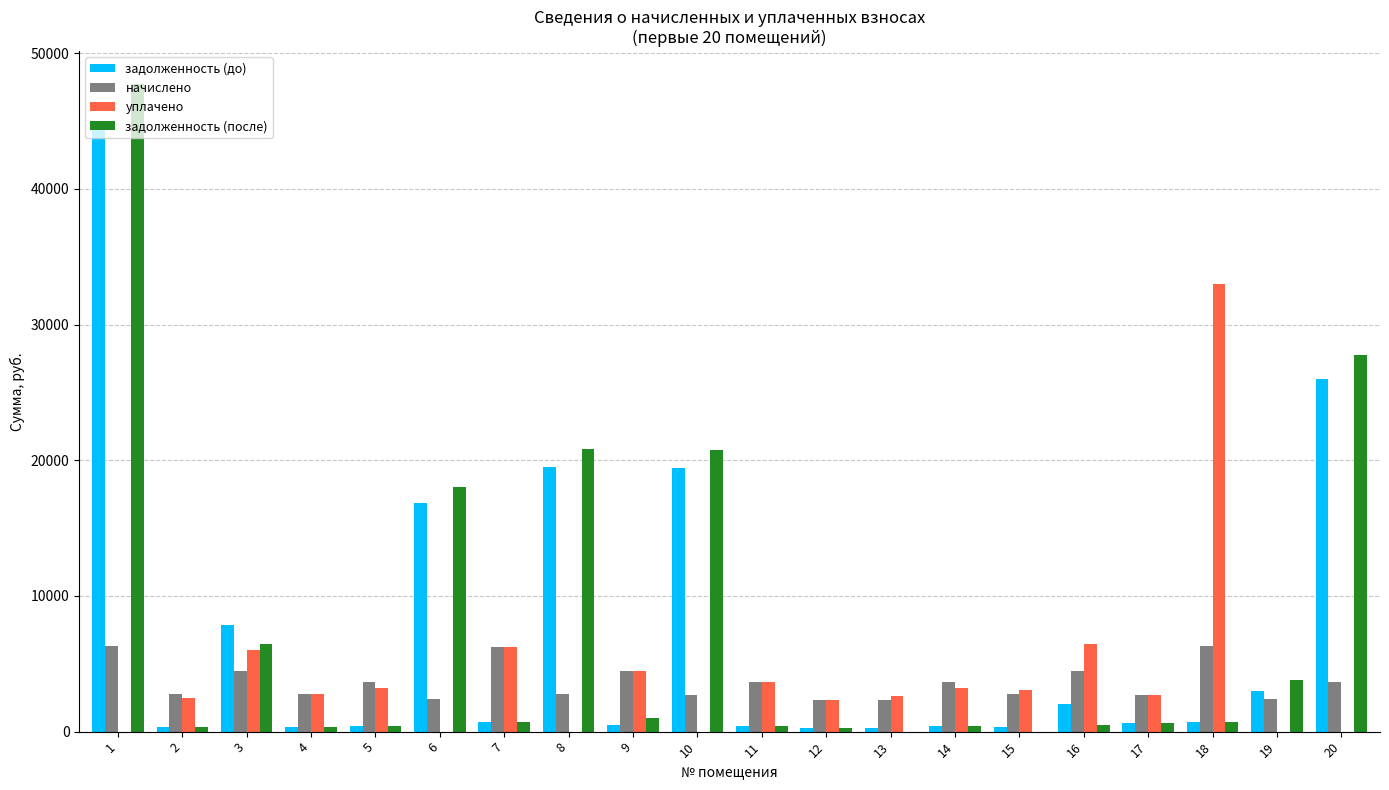

Count the number of data series in this chart.

4